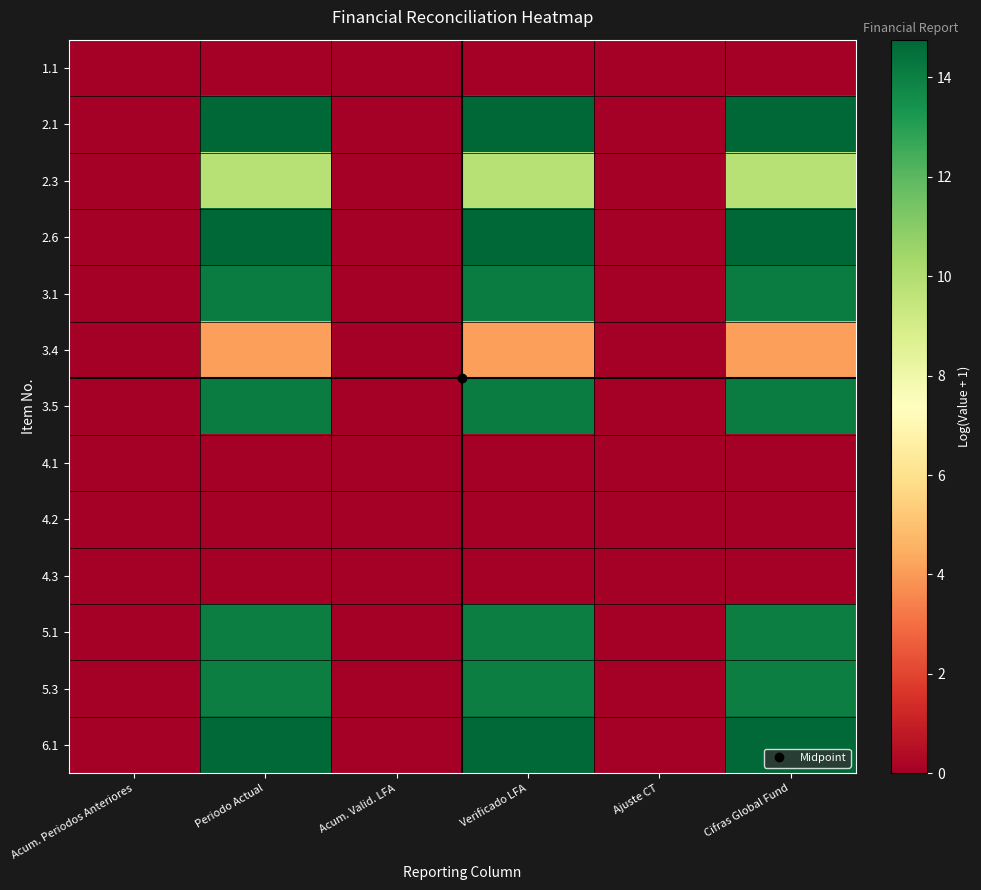

Rank the series by their maximum value, from lowest to highest.

1.1, 4.1, 4.2, 4.3, 3.4, 2.3, 5.1, 5.3, 3.1, 3.5, 6.1, 2.1, 2.6